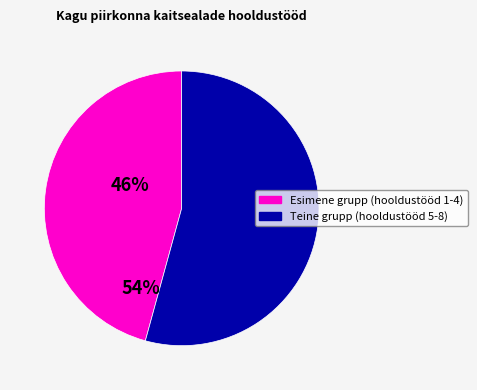

Is there a majority slice in this chart?

Yes